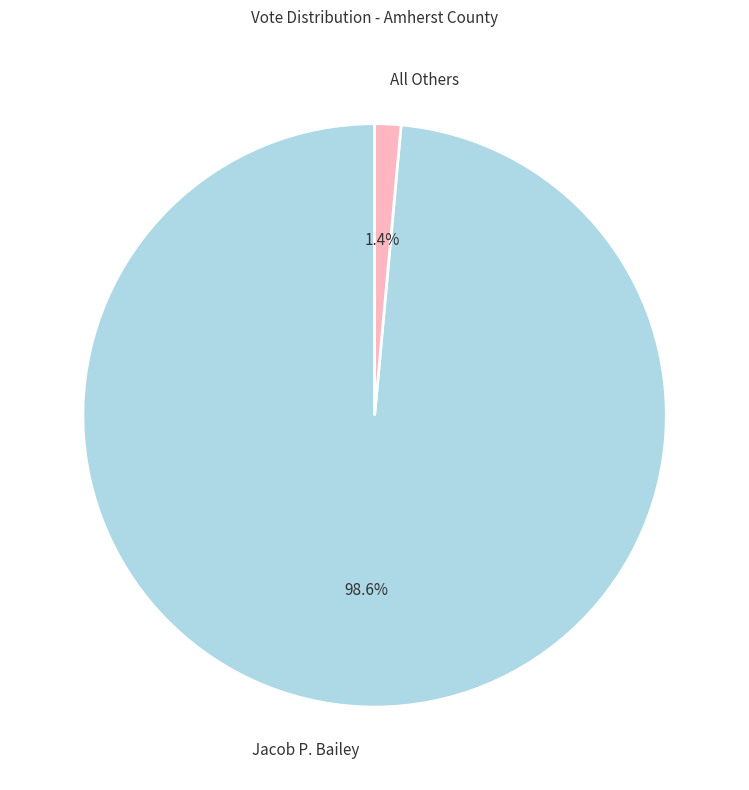

Which slice represents more than half of the pie?

Jacob P. Bailey